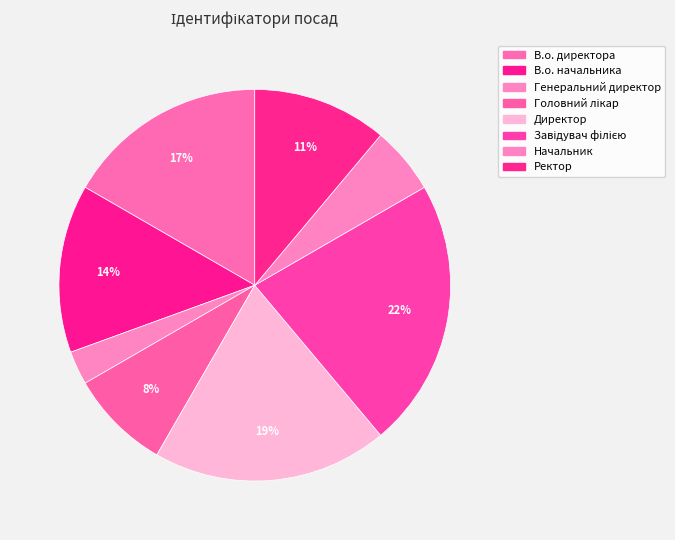

What is the smallest slice in the pie chart?

Генеральний директор